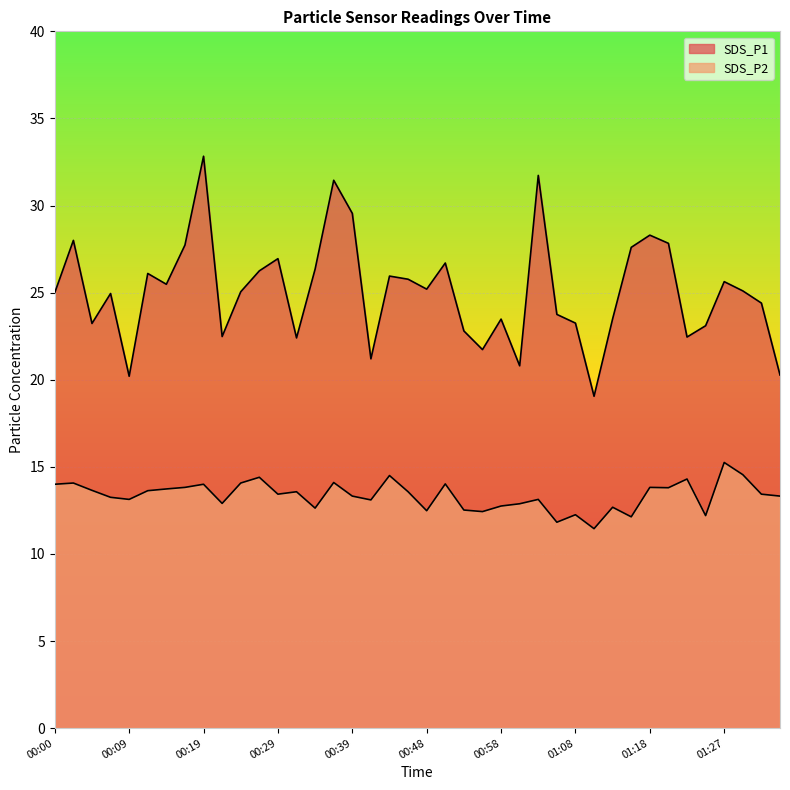

Which category has the lowest value in the SDS_P2 series?

01:10